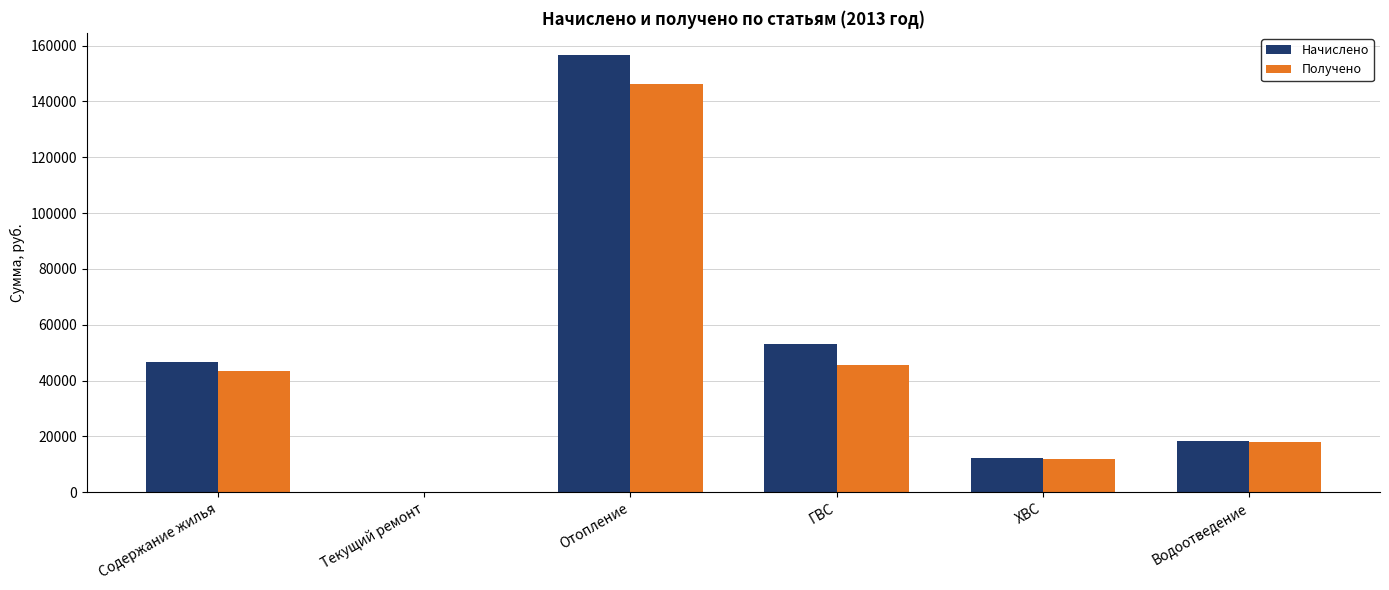

How many positive values does the Получено series have?

5